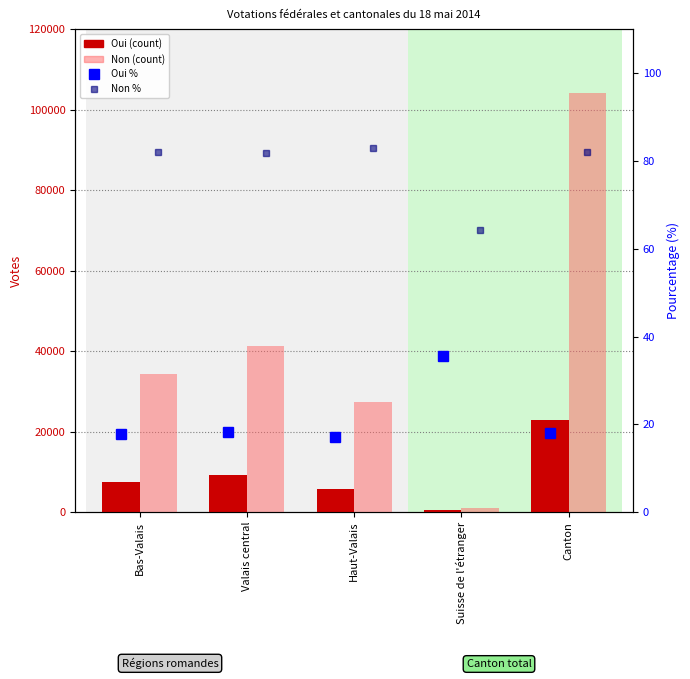

Reading left to right, transcribe all the data shown in this chart.

Oui (count): 7485.0	9239.0	5631.0	556.0	22911.0
Non (count): 34378.0	41336.0	27305.0	1004.0	104023.0
Oui %: 17.9	18.3	17.1	35.6	18.1
Non %: 82.1	81.7	82.9	64.4	82.0